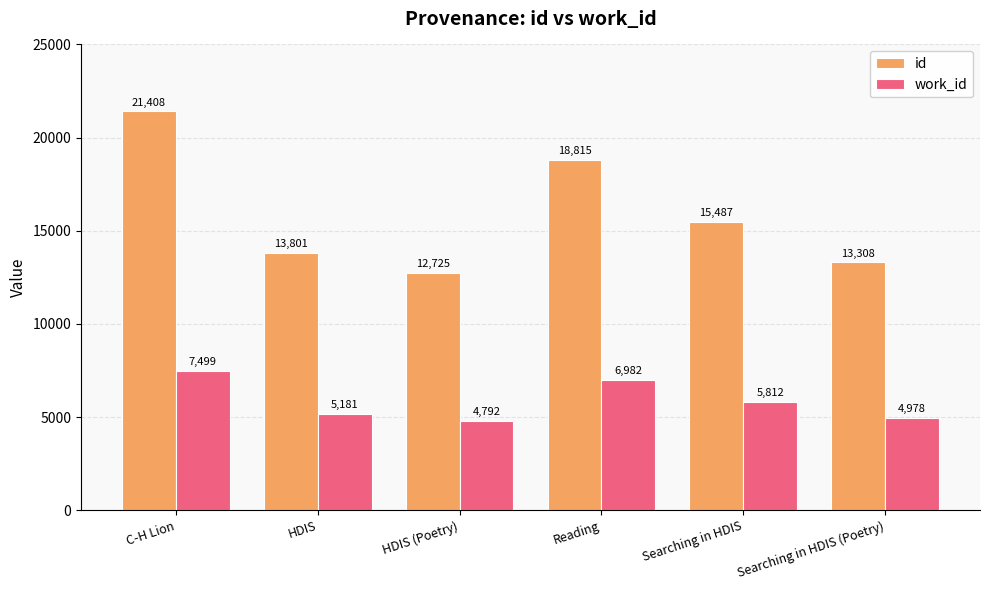

What is the sum of all work_id values?

35244